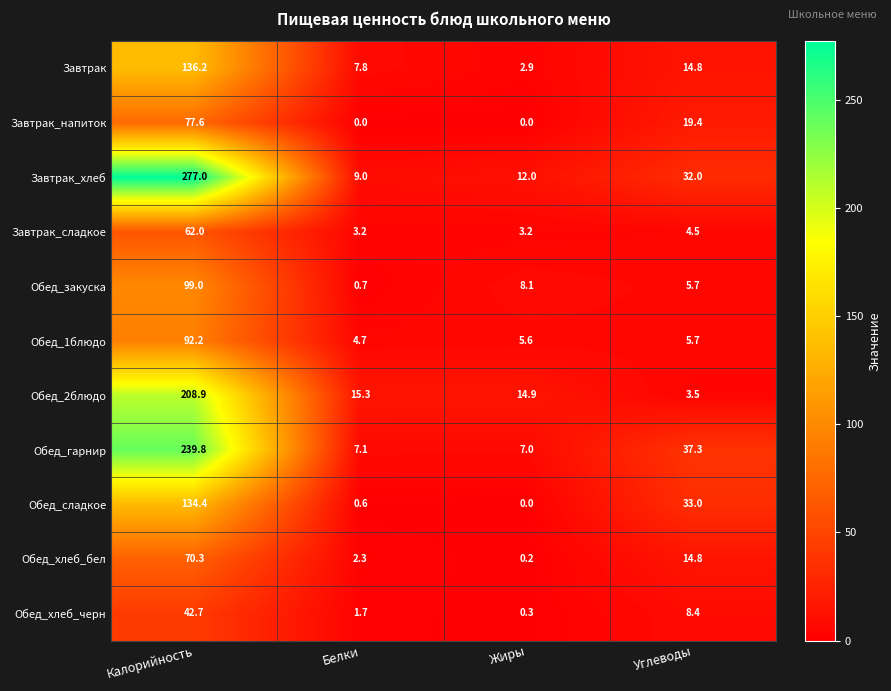

What is the average value of the Завтрак series?

40.4